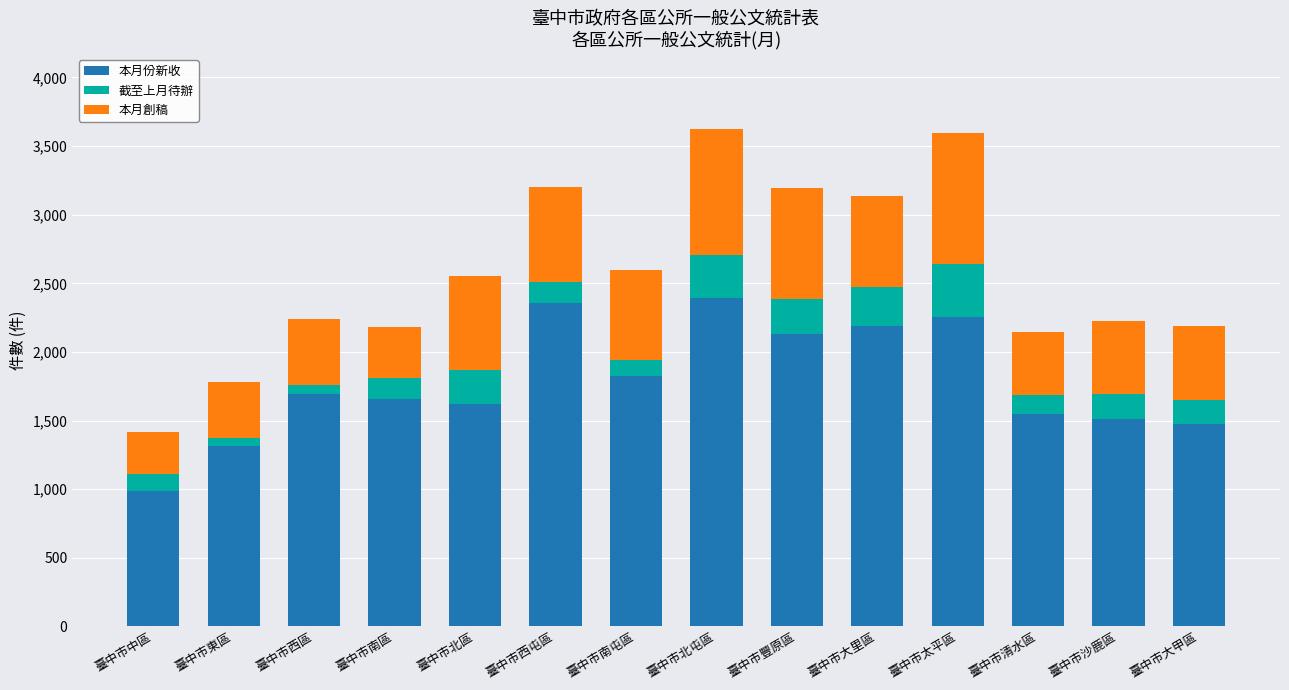

How many bars are there in total?

14